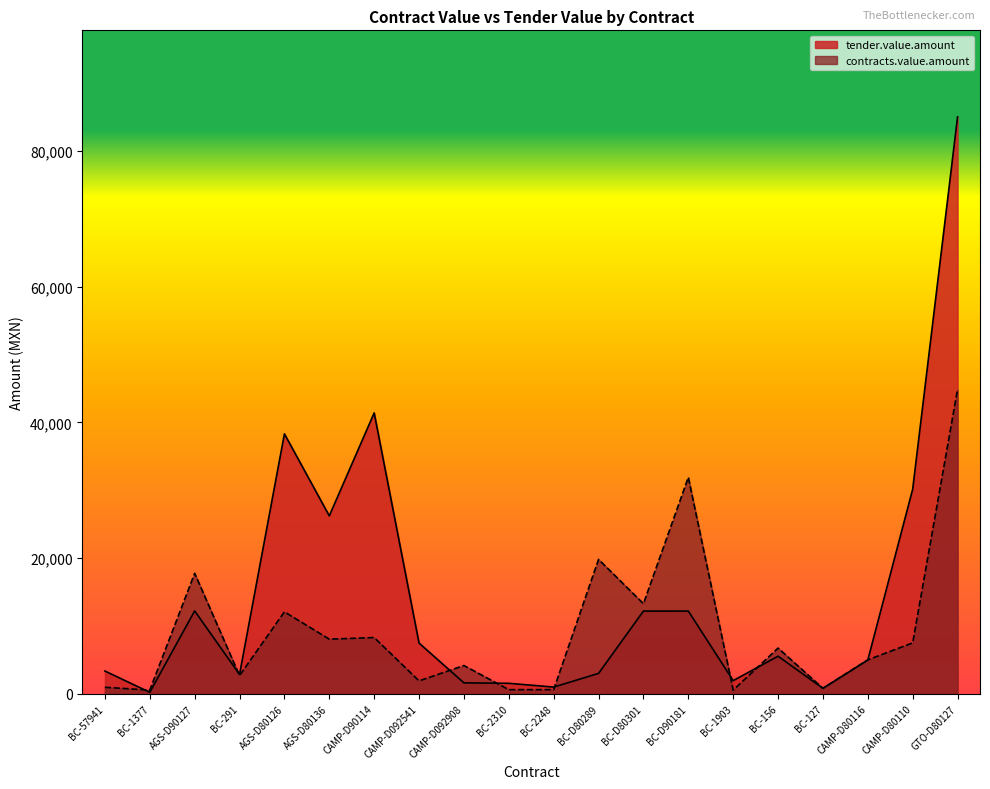

Between BC-57941 and CAMP-D092908, which is larger?

BC-57941